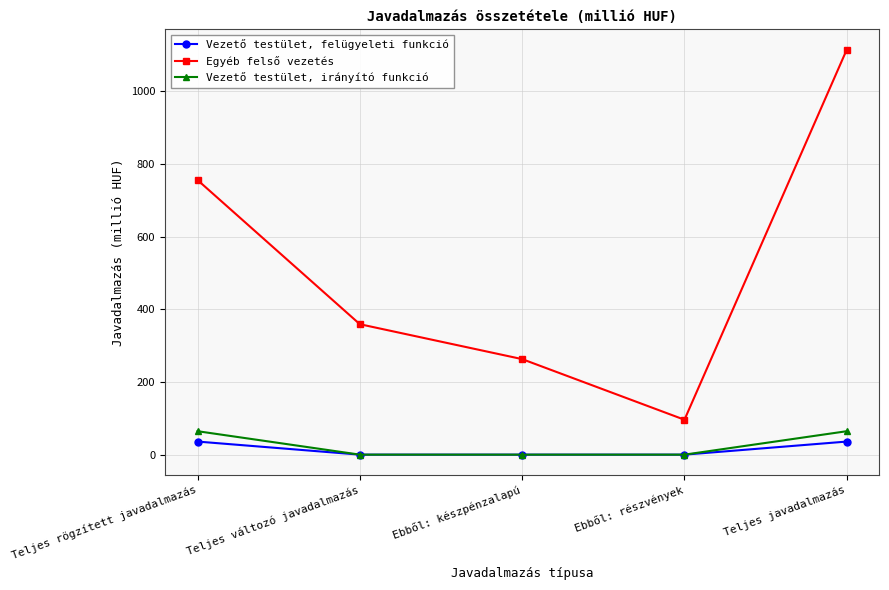

Is it true that Vezető testület, irányító funkció equals 43.0 at Ebből: részvények?

False